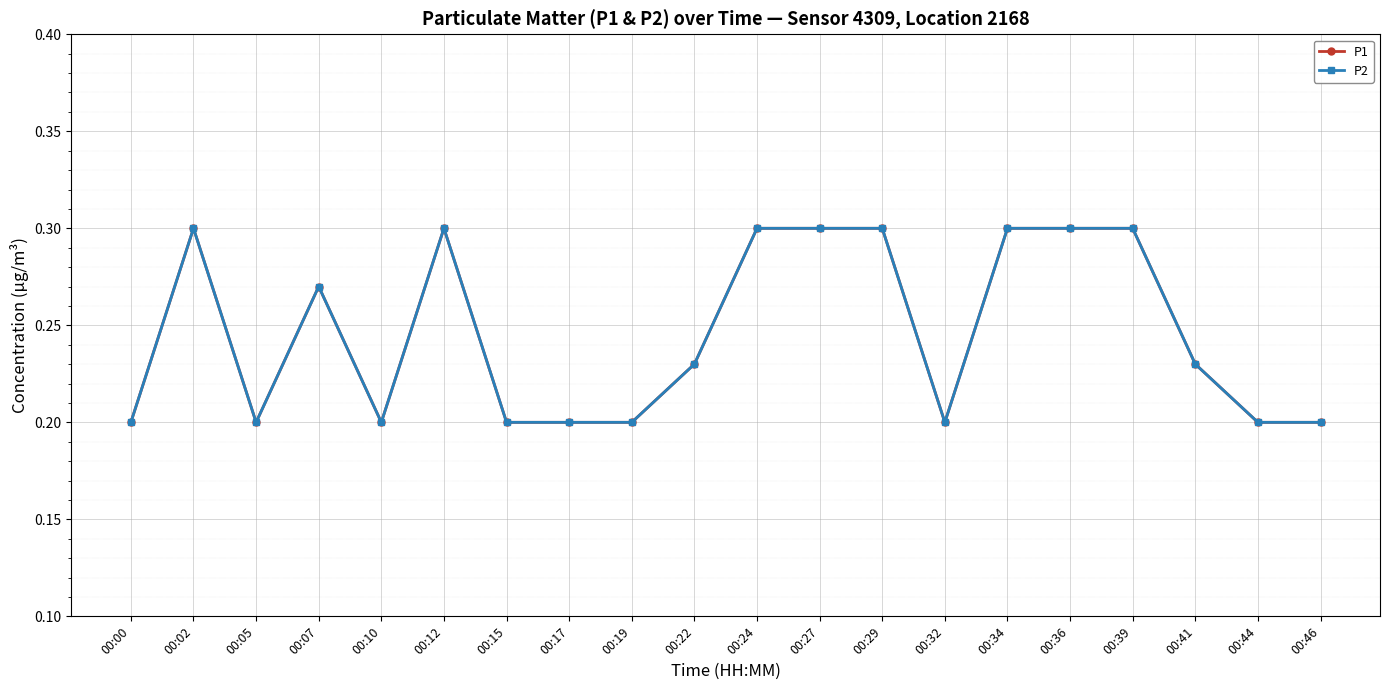

How many lines are shown in the chart?

2